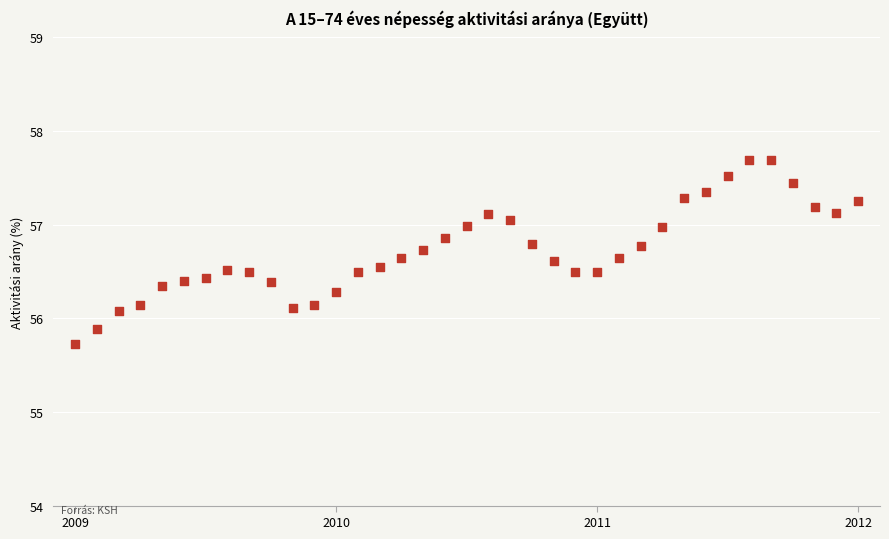

What is the range of X values (max minus min)?

36.0